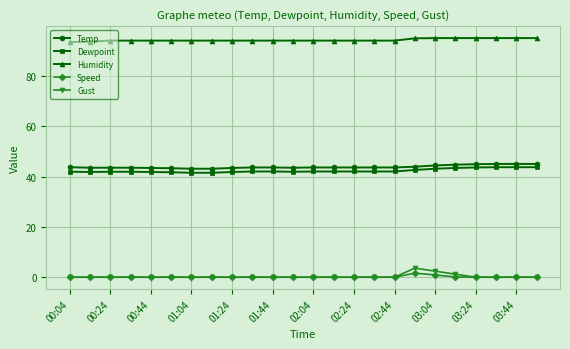

True or false: Dewpoint and Humidity cross at least once.

False